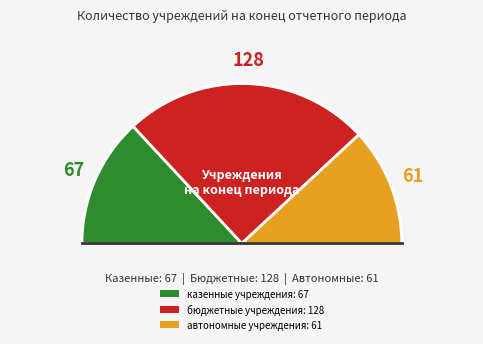

To the nearest percent, what portion does бюджетные учреждения represent?

50%